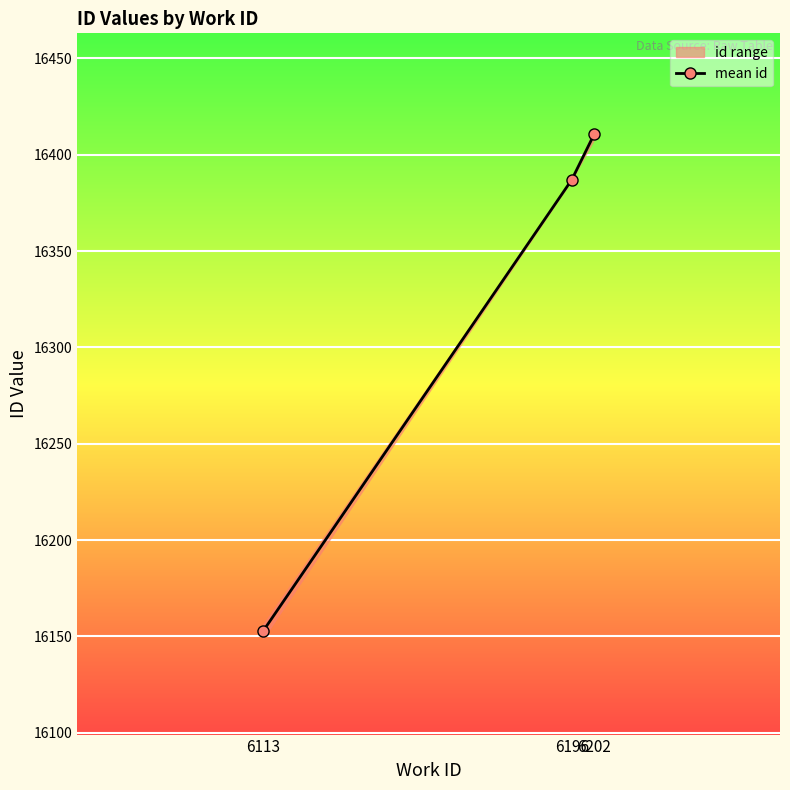

Which has a higher value, 6202 or 6196?

6202